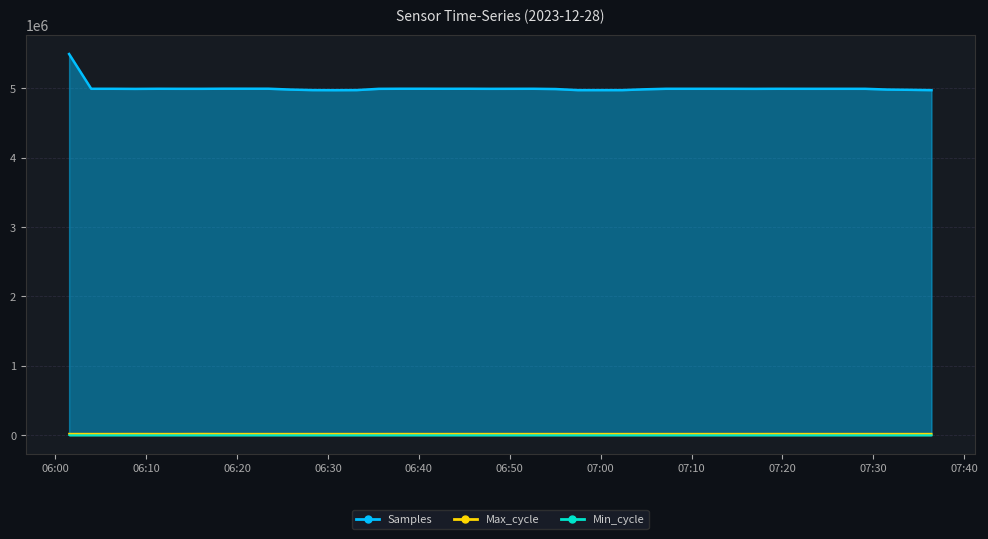

At which category does Max_cycle reach its first local peak?

06:30